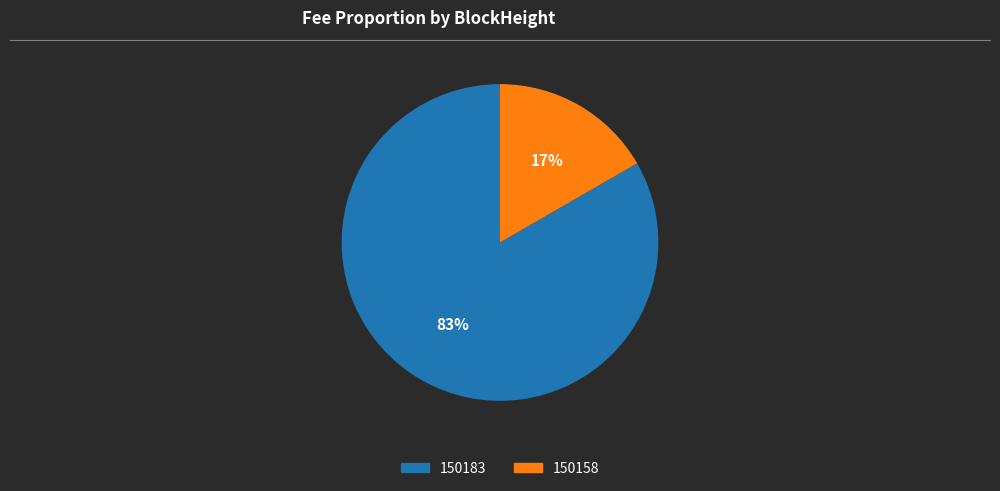

To the nearest percent, what is the combined percentage of 150158 and 150183?

100%